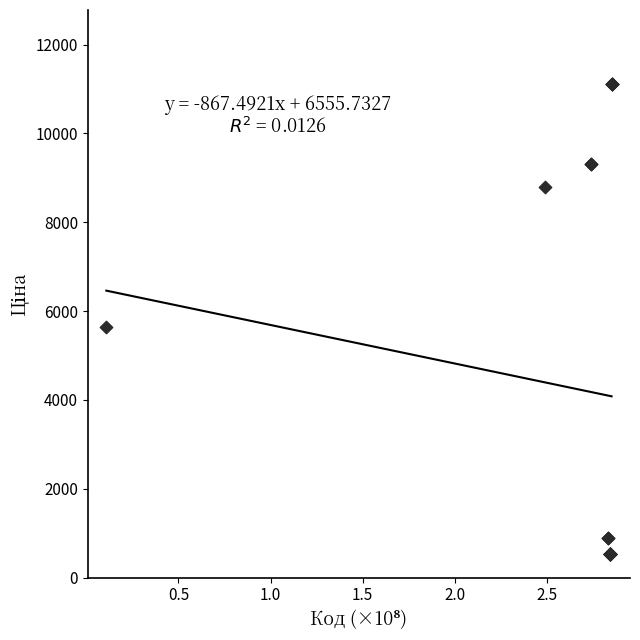

What Y value in the scatter plot is closest to 5824?

5636.0